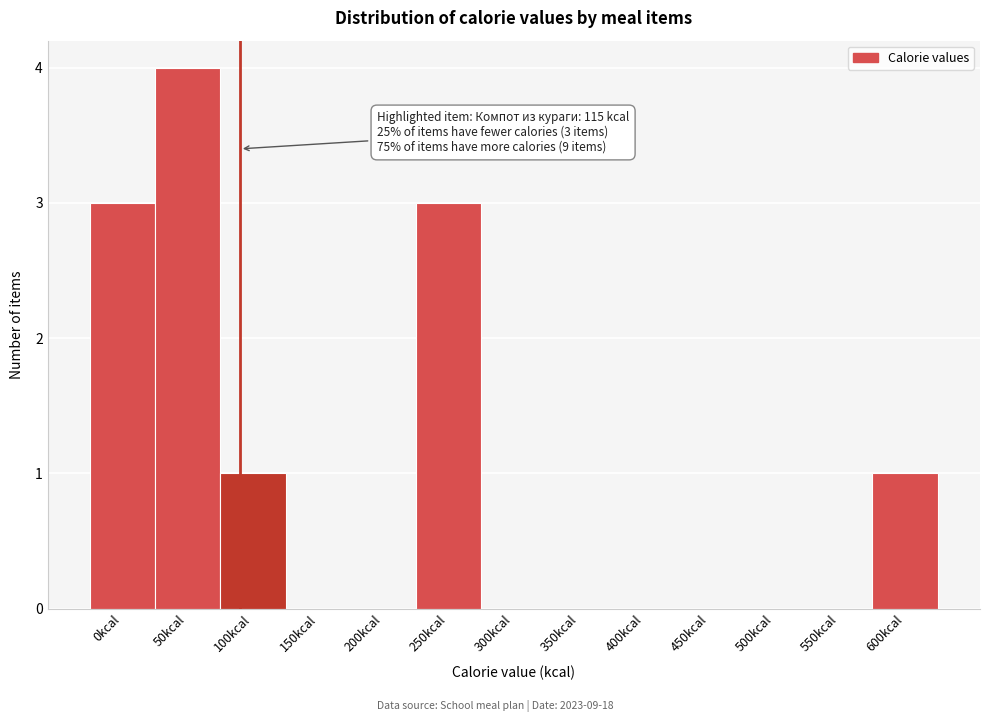

Reading left to right, what are all the values shown in this chart?

0kcal=3	50kcal=4	100kcal=1	150kcal=0	200kcal=0	250kcal=3	300kcal=0	350kcal=0	400kcal=0	450kcal=0	500kcal=0	550kcal=0	600kcal=1